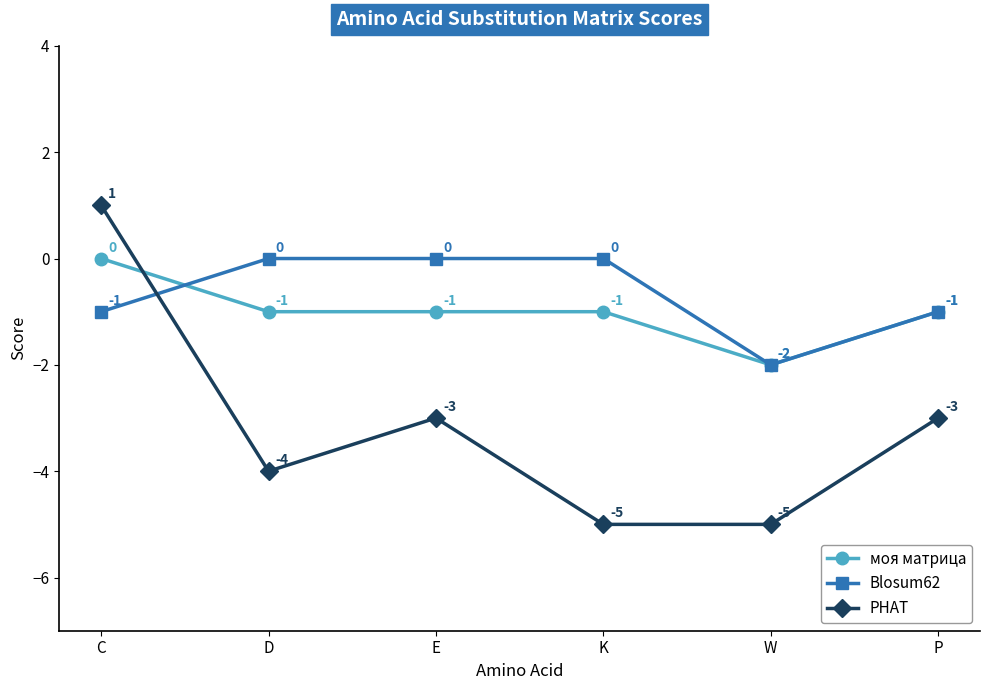

The Blosum62 series shows -1 at C. True or false?

True